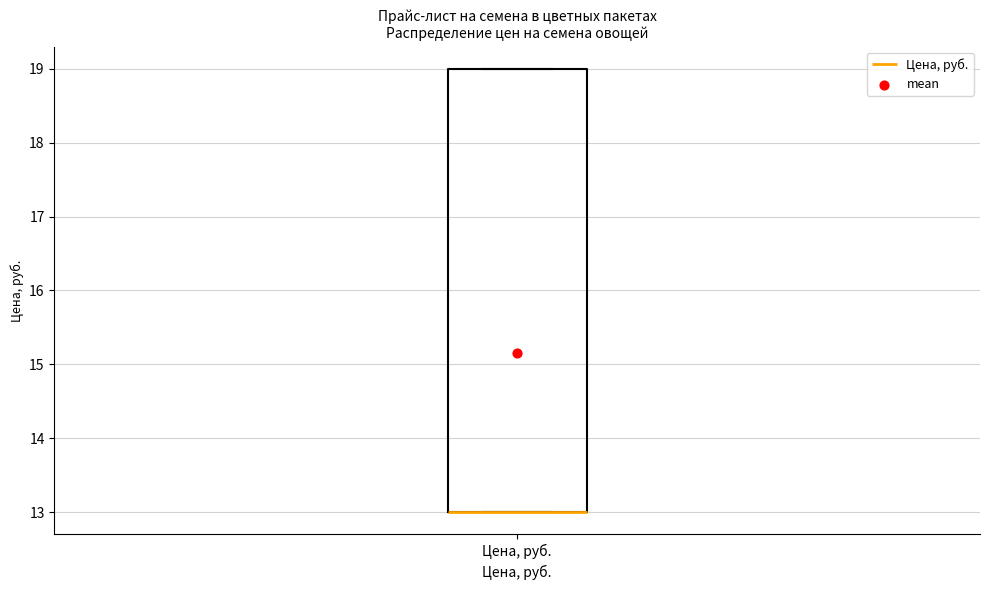

Where is the upper edge of the box for Цена, руб. on the y-axis? The values are not printed on the chart, so give them approximately, as read against the axis.

19